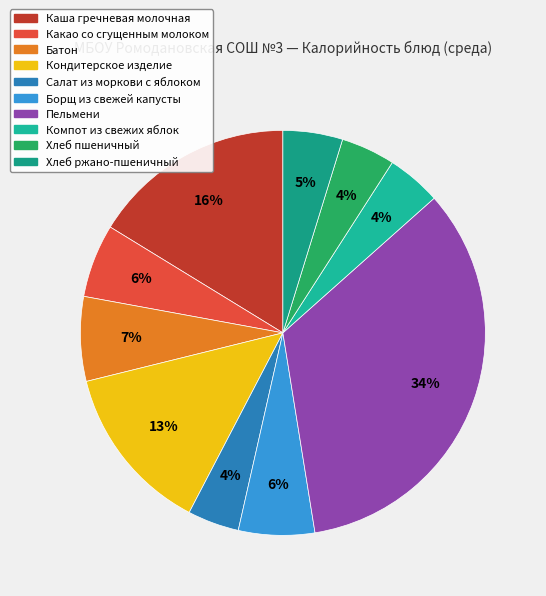

Which category has the smallest portion of the pie?

Салат из моркови с яблоком